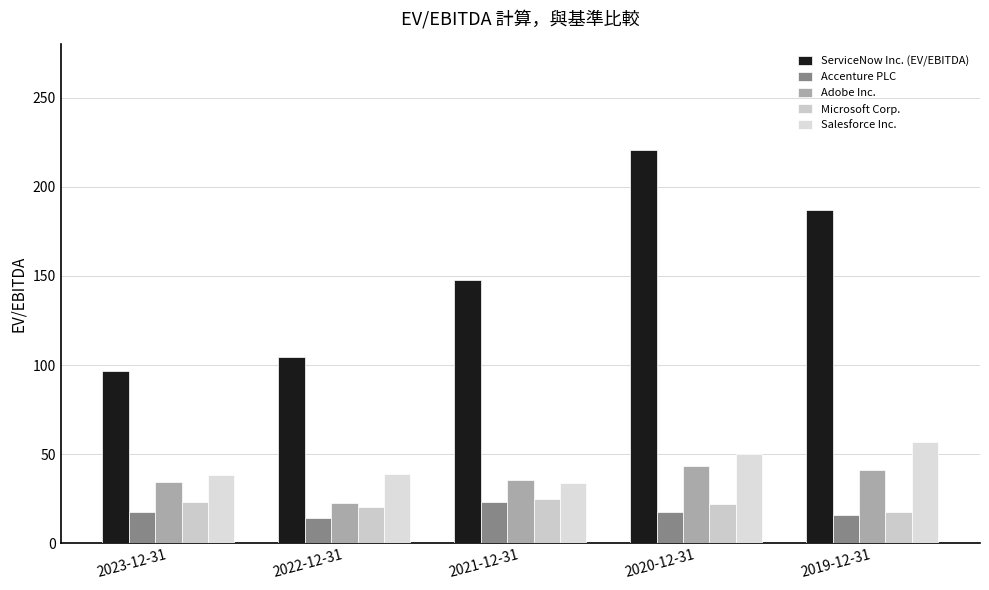

What are all the series names shown in the legend?

ServiceNow Inc. (EV/EBITDA), Accenture PLC, Adobe Inc., Microsoft Corp., Salesforce Inc.